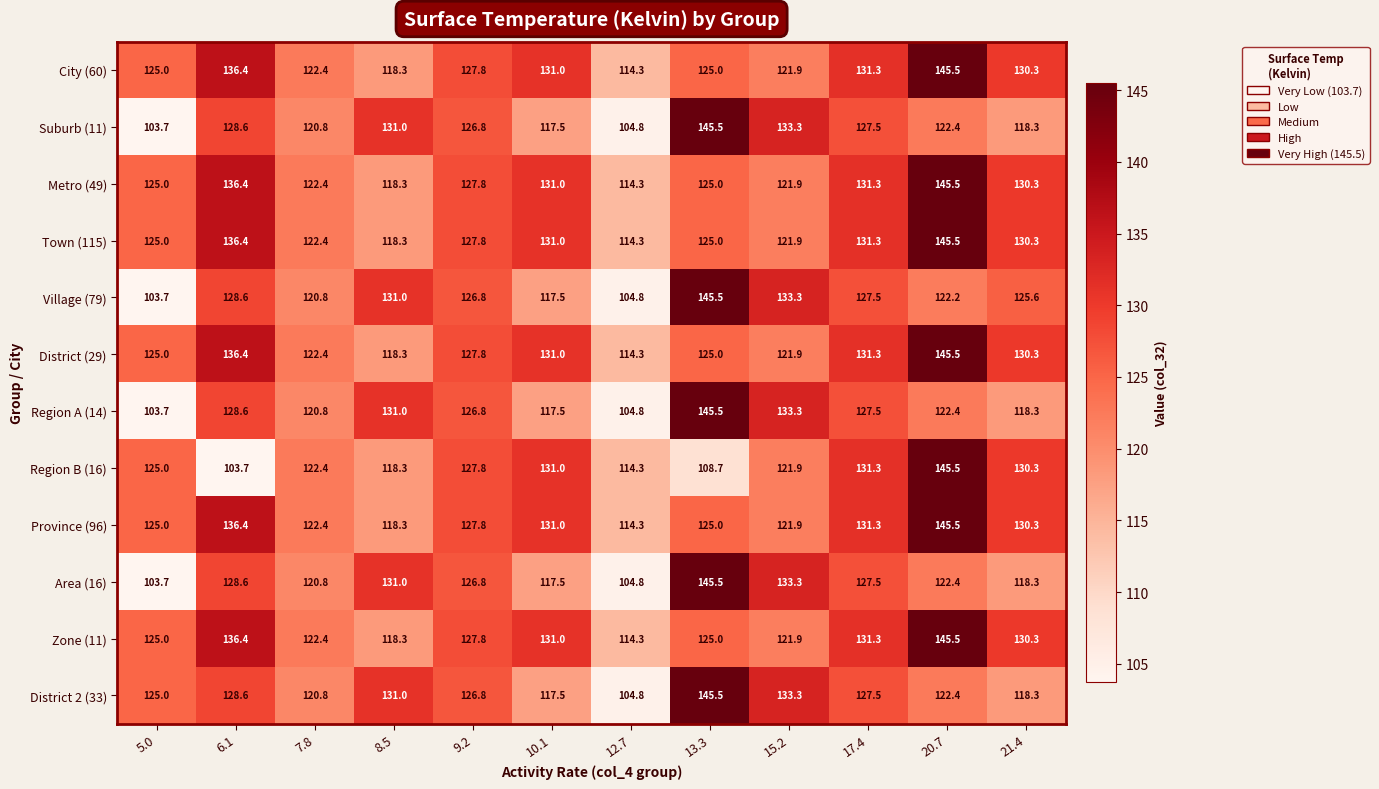

Read the Village (79) value at 7.8.

120.8